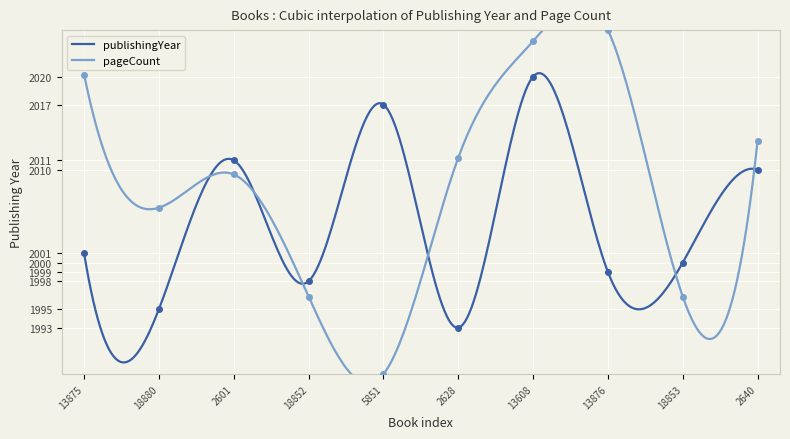

Count the number of categories in the chart.

10